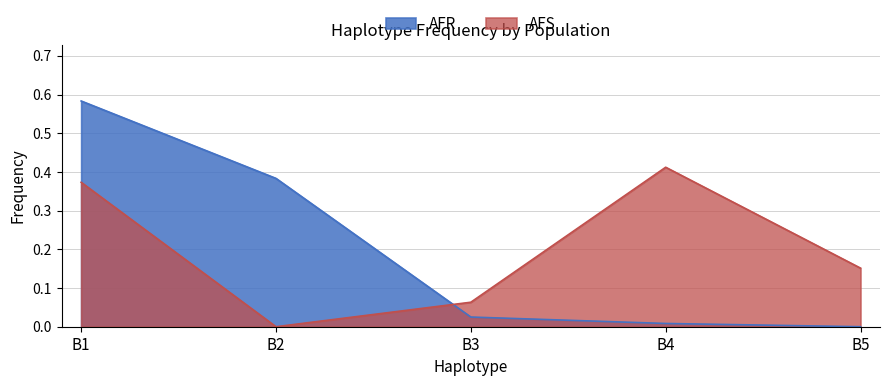

Which series has the widest spread of values?

AFR